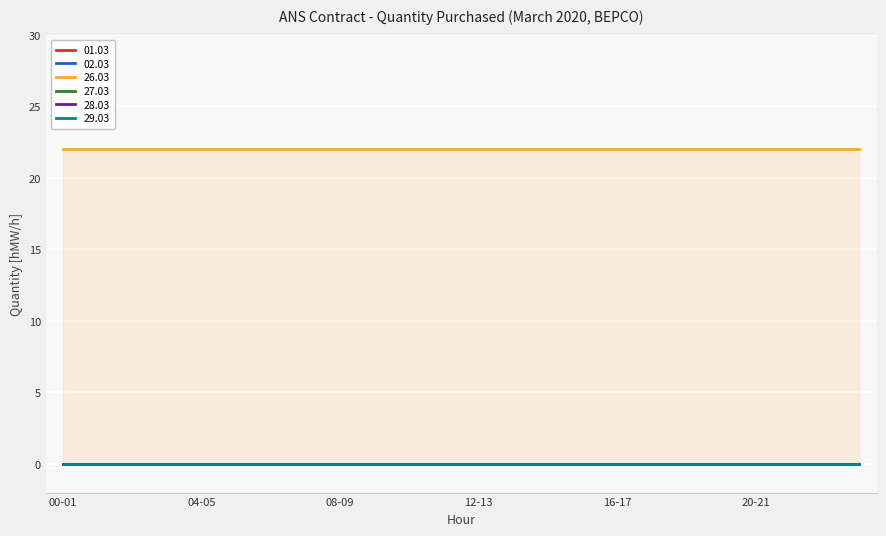

How many lines are shown in the chart?

6